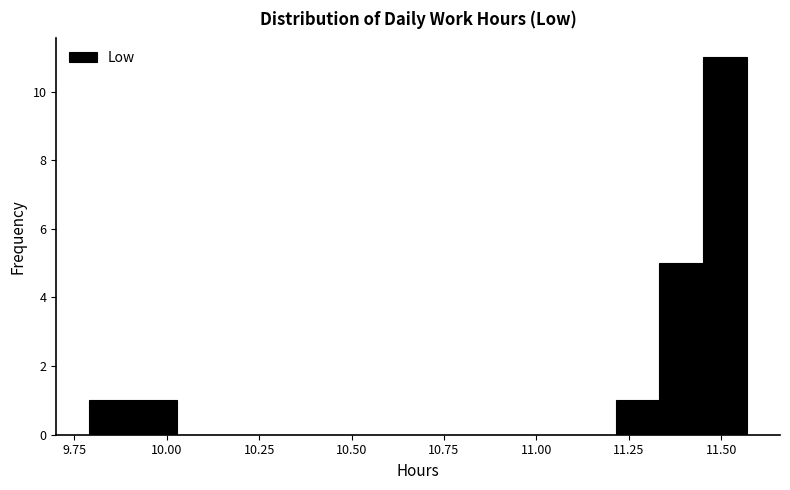

Read against the x-axis, roughly where is the centre of the tallest bar?

11.50